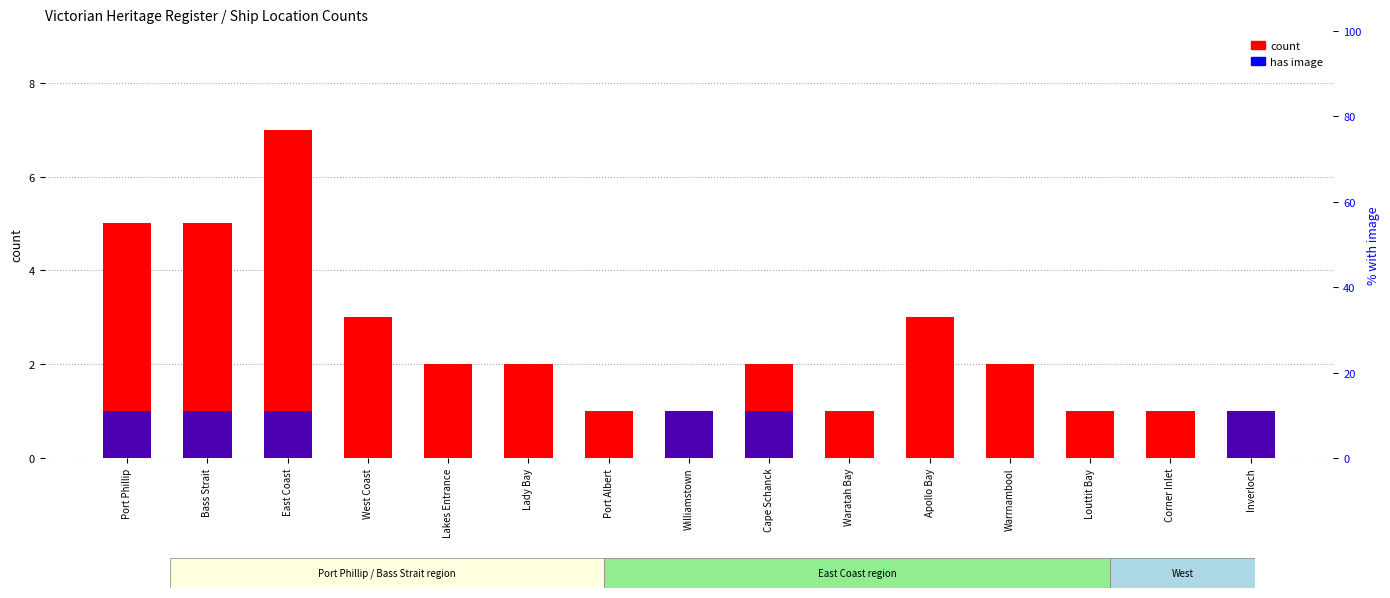

How many bars are there in total?

30